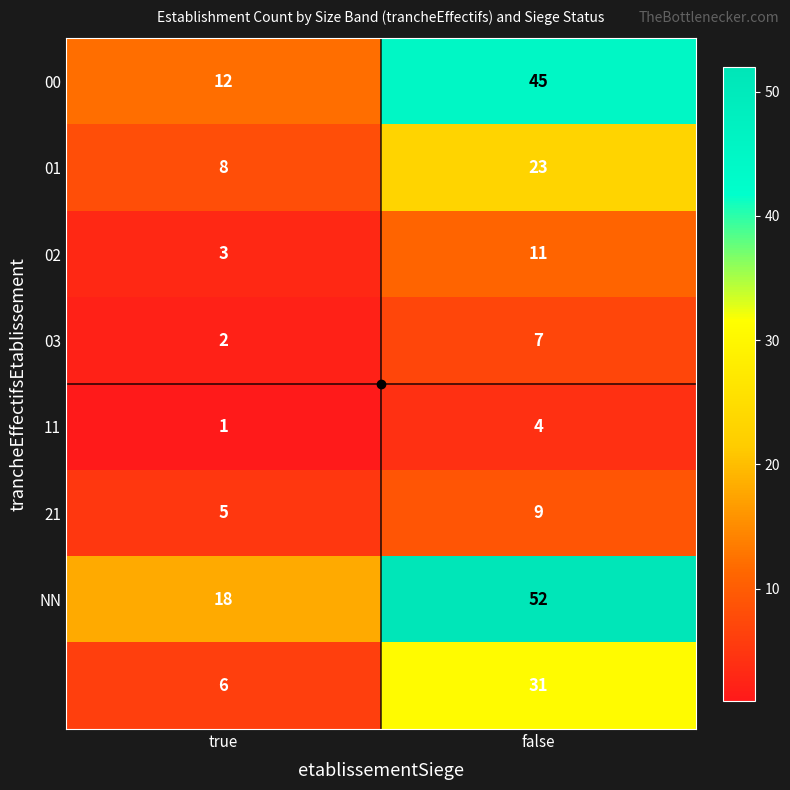

What is the spread (max minus min) of values at true?

17